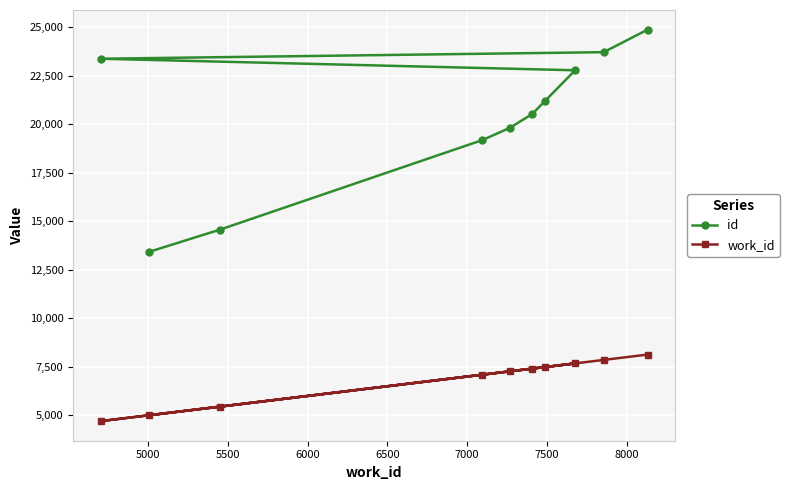

What is the difference between the maximum and second lowest values in the id series?

10300